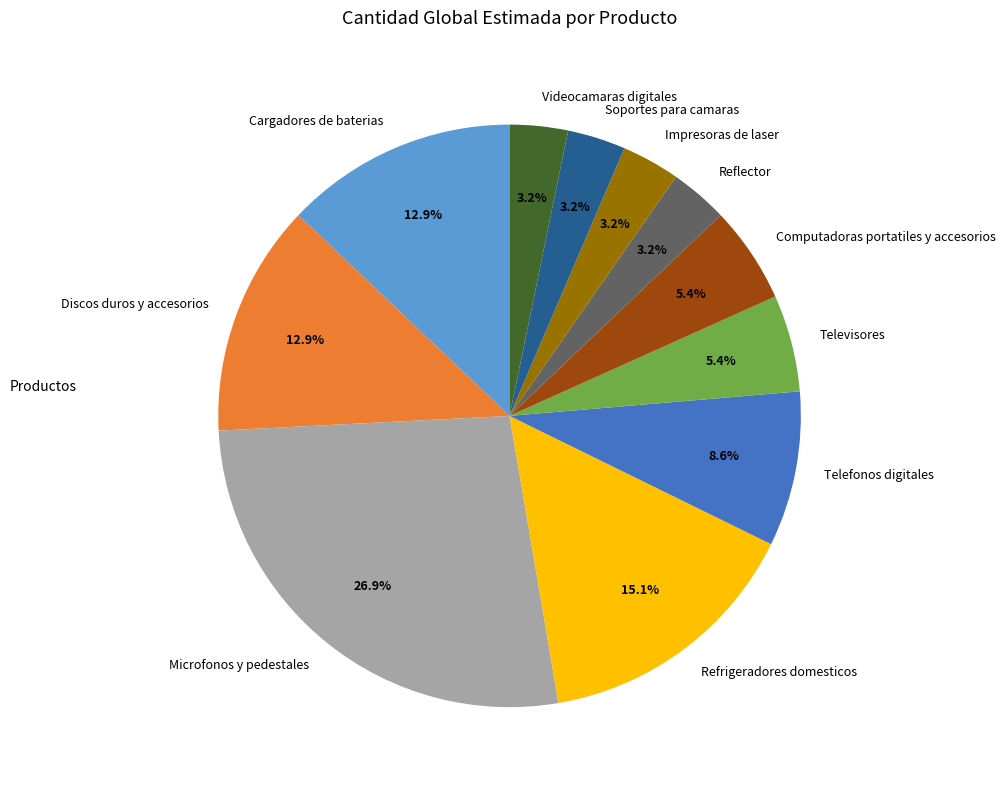

To the nearest percent, what is the average slice percentage?

9%